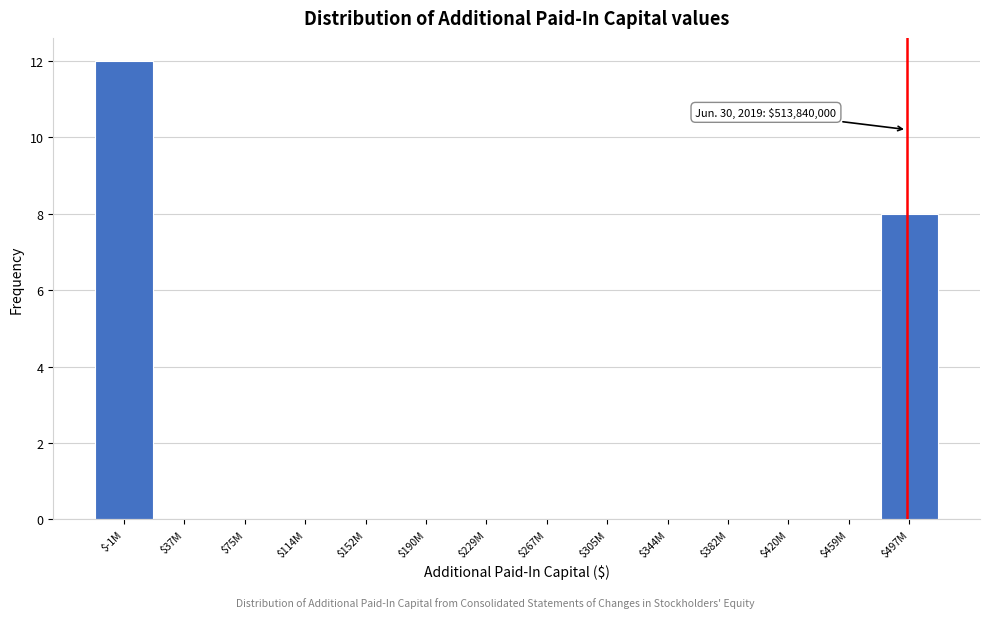

What is the sum of all values?

20